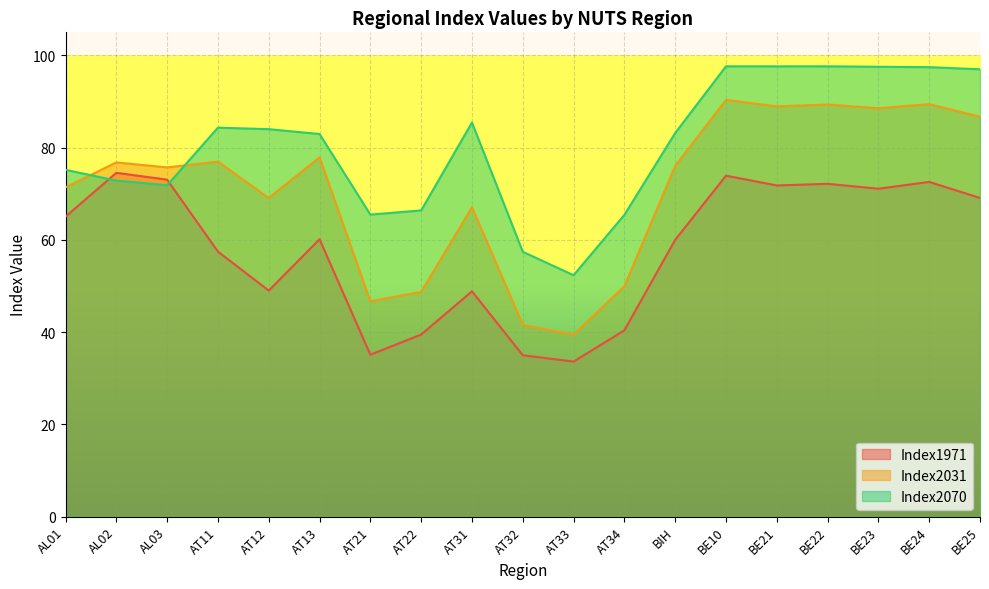

True or false: Index1971 has a value of 71.1 at BE23.

True